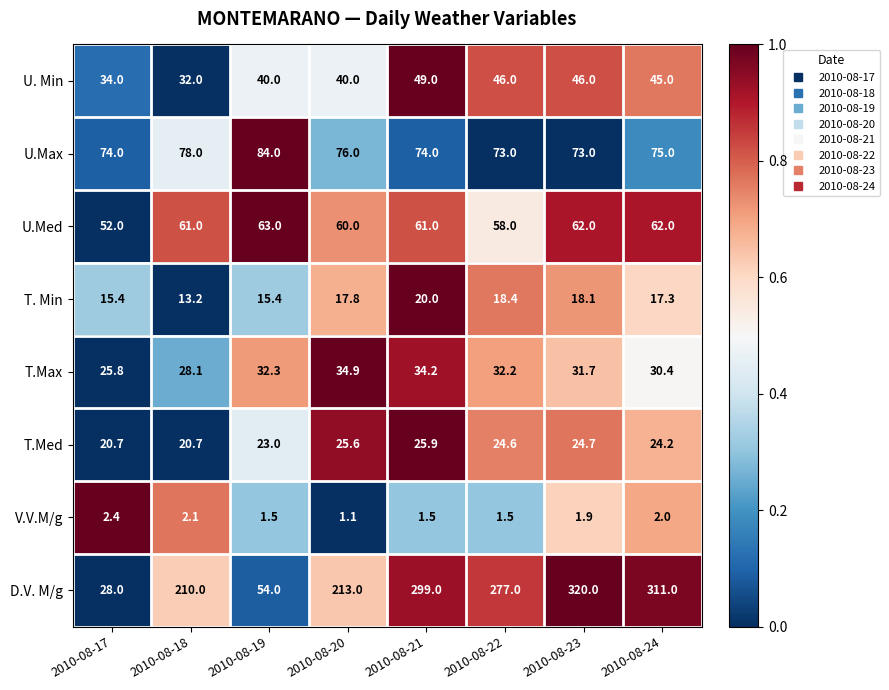

Which series has the largest total across all categories?

D.V. M/g